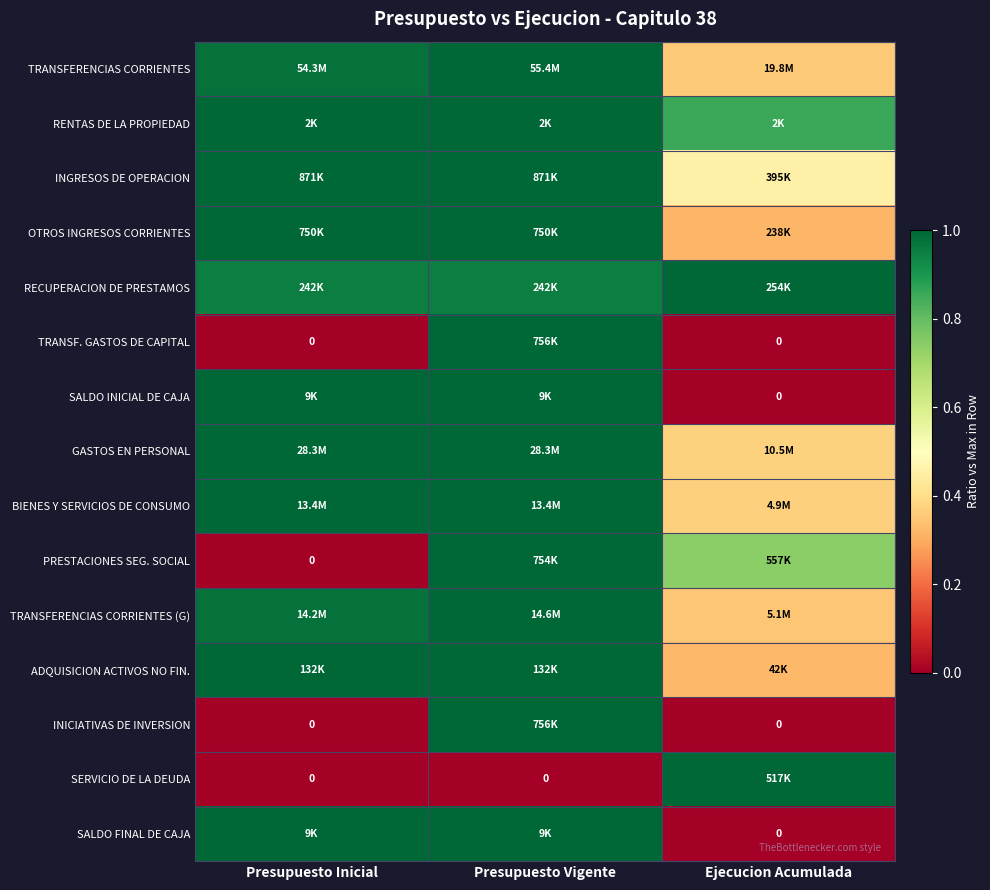

Read the BIENES Y SERVICIOS DE CONSUMO value at Presupuesto Vigente.

1.0